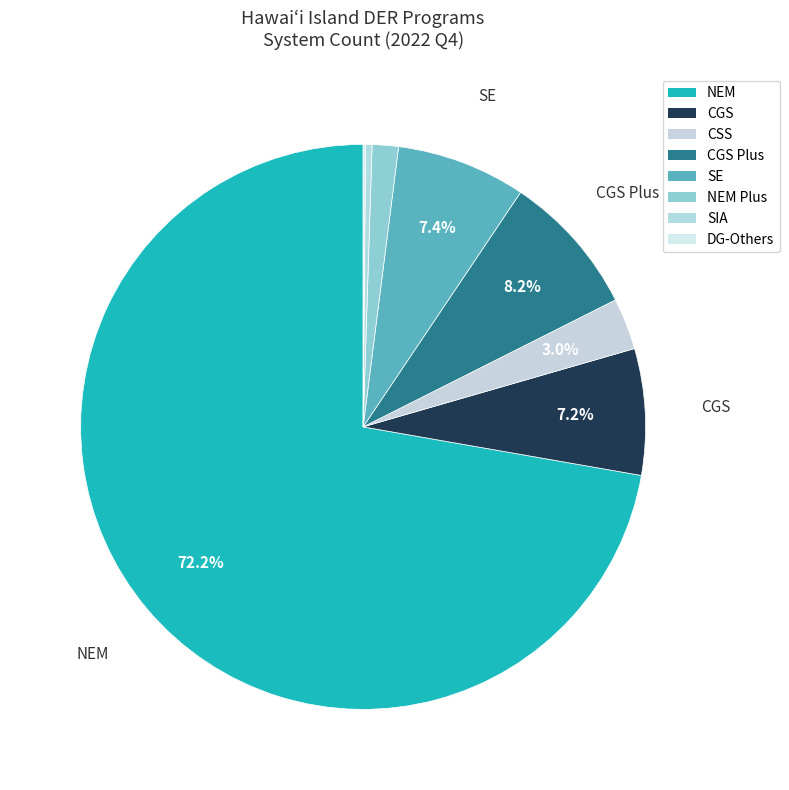

Is it true that DG-Others is 0% of the pie?

True